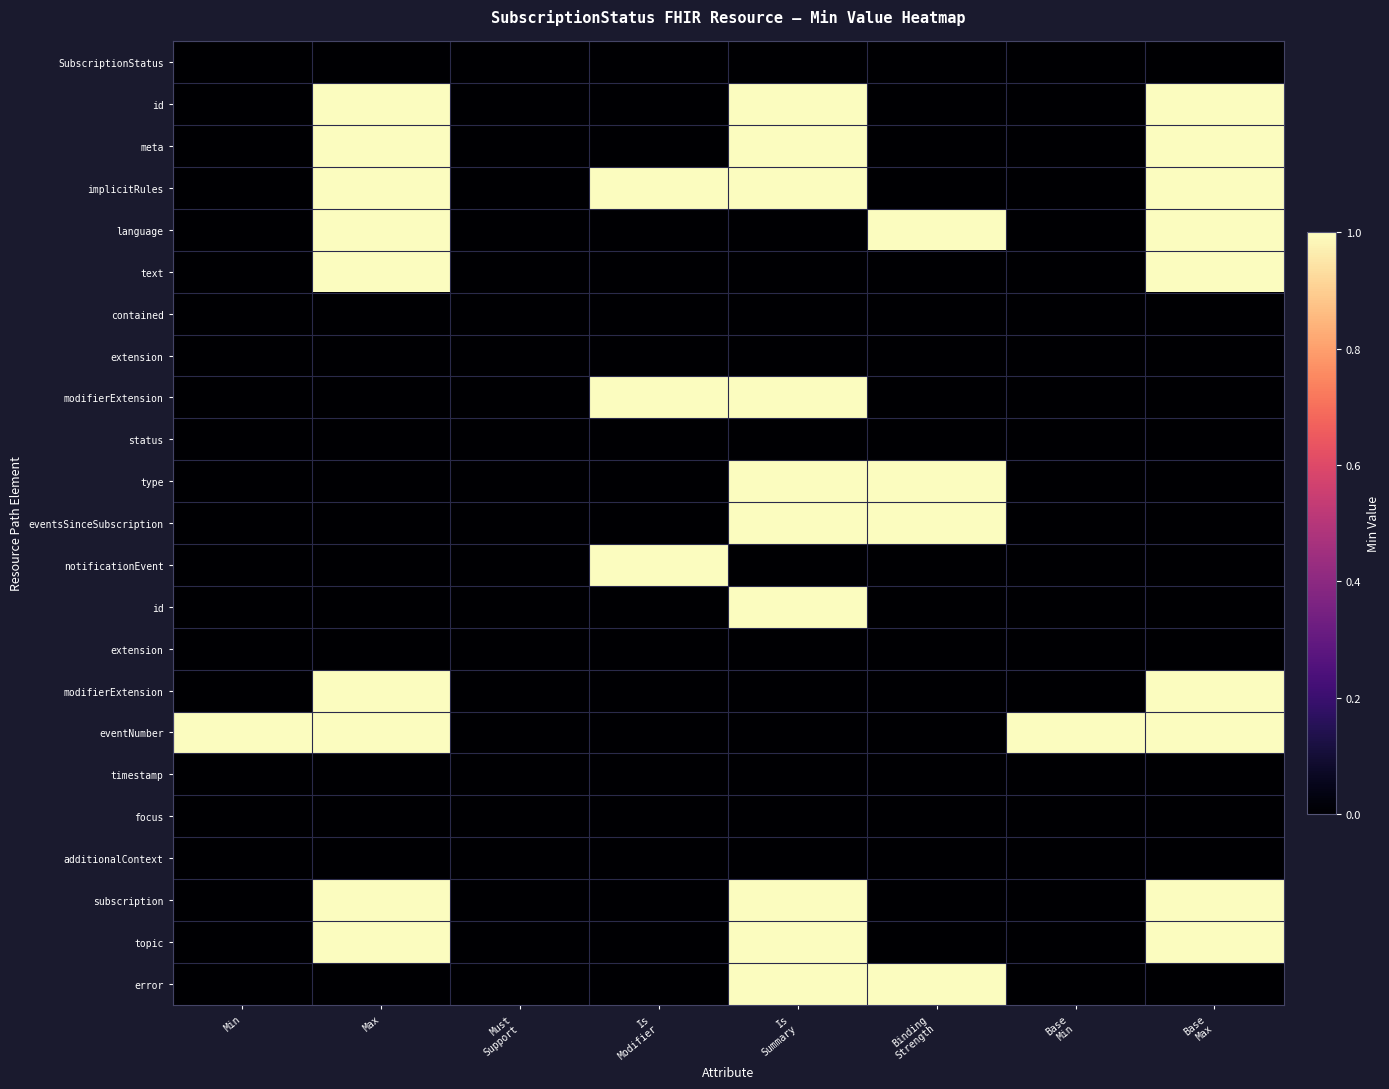

At which category is the sum across all series the highest?

Is
Summary